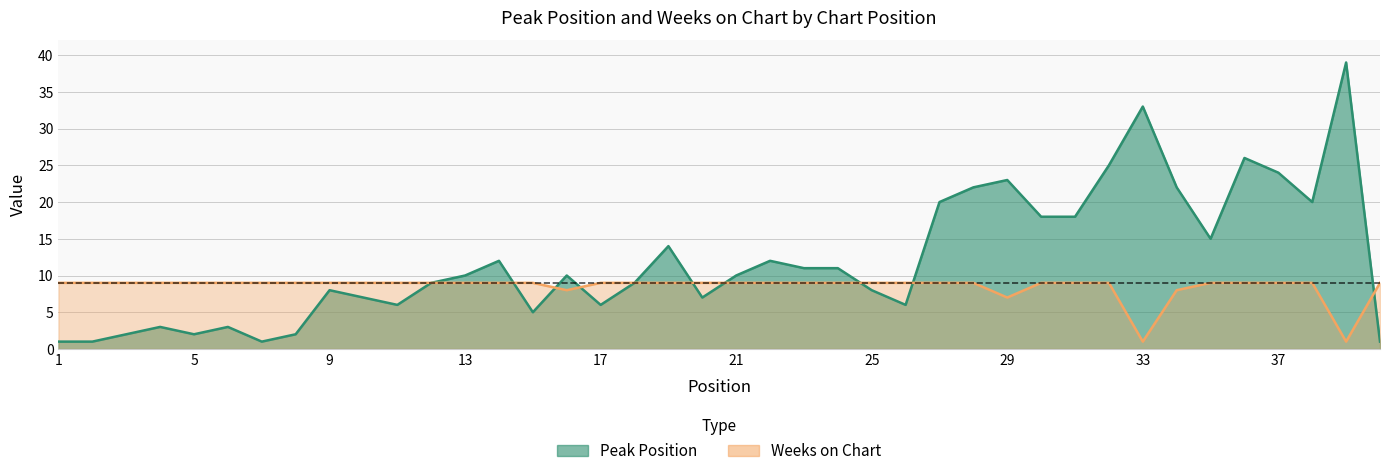

True or false: Weeks on Chart has a value of 5 at 2.

False